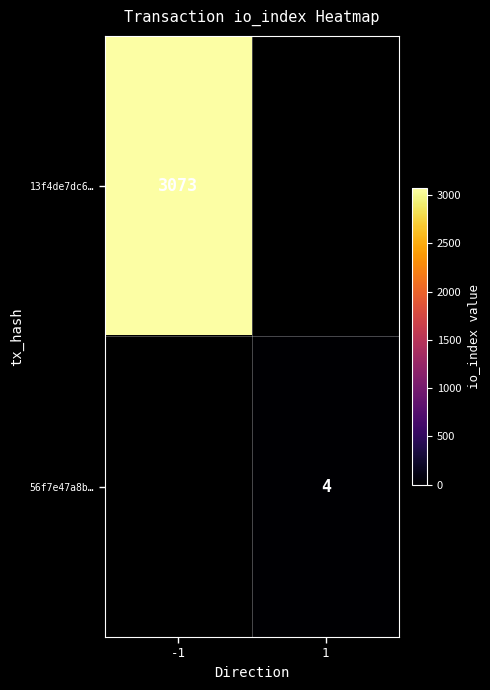

True or false: 56f7e47a8b… has a value of 6.6 at 1.

False